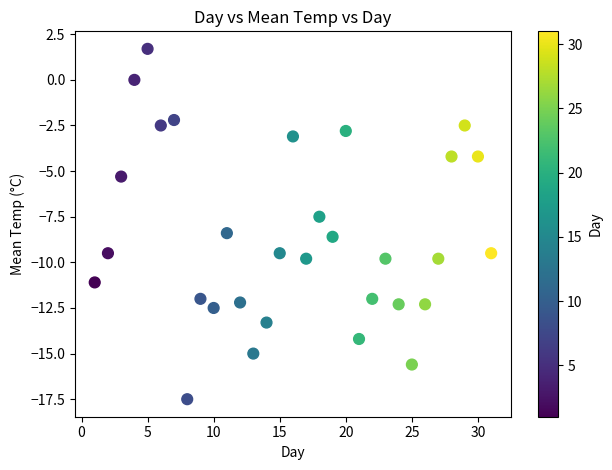

What is the range of Y values (max minus min)?

19.2